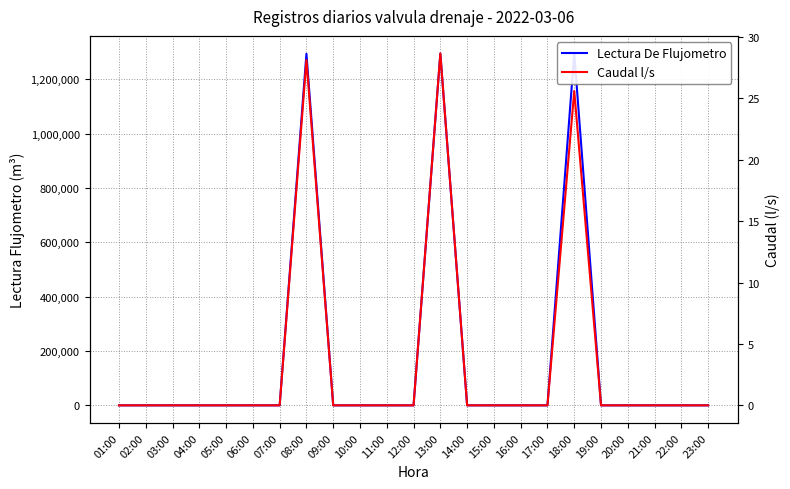

True or false: Caudal l/s and Lectura De Flujometro intersect in this chart.

False